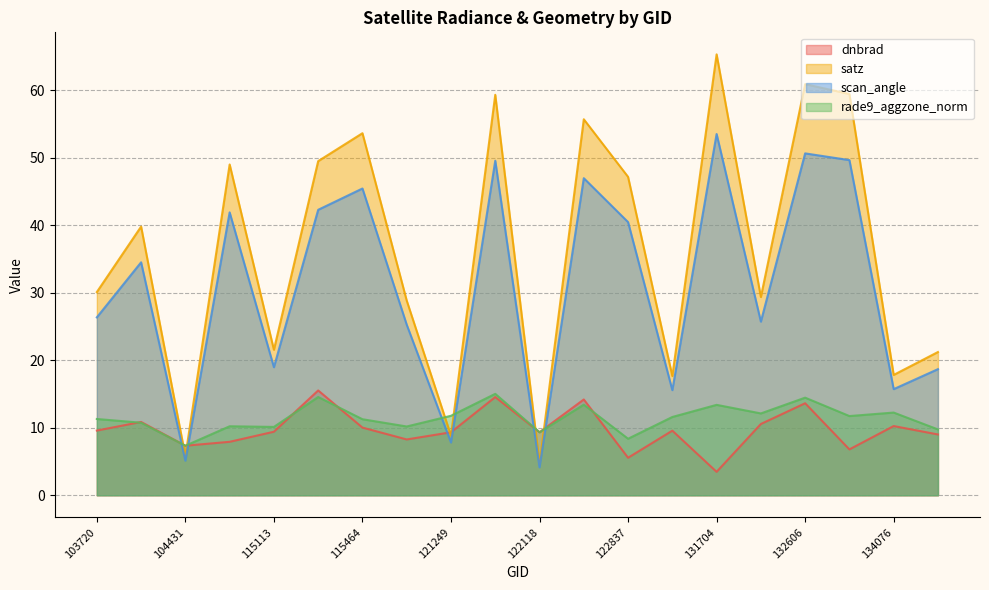

What is the highest value of the rade9_aggzone_norm series?

15.0